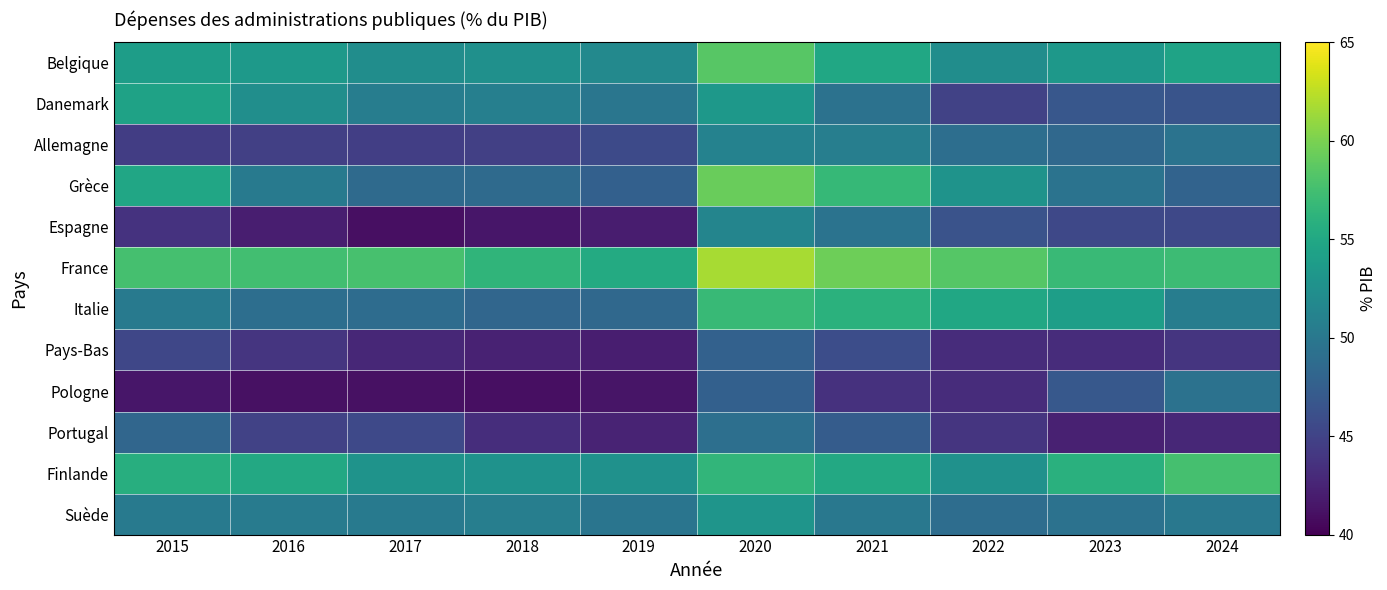

How many categories are shown in the chart?

10